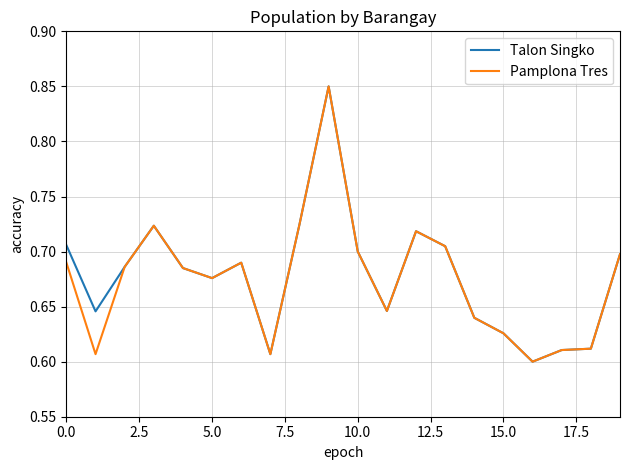

In Pamplona Tres, how many points are higher than both neighbors (excluding endpoints)?

4